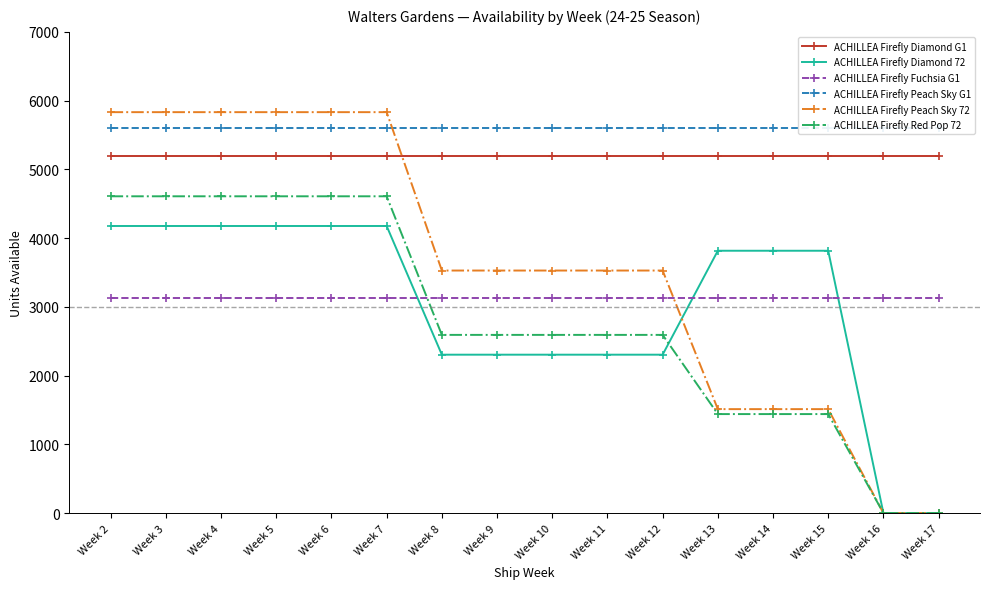

Which series ends up on top after the final intersection of ACHILLEA Firefly Peach Sky 72 and ACHILLEA Firefly Diamond 72?

ACHILLEA Firefly Diamond 72